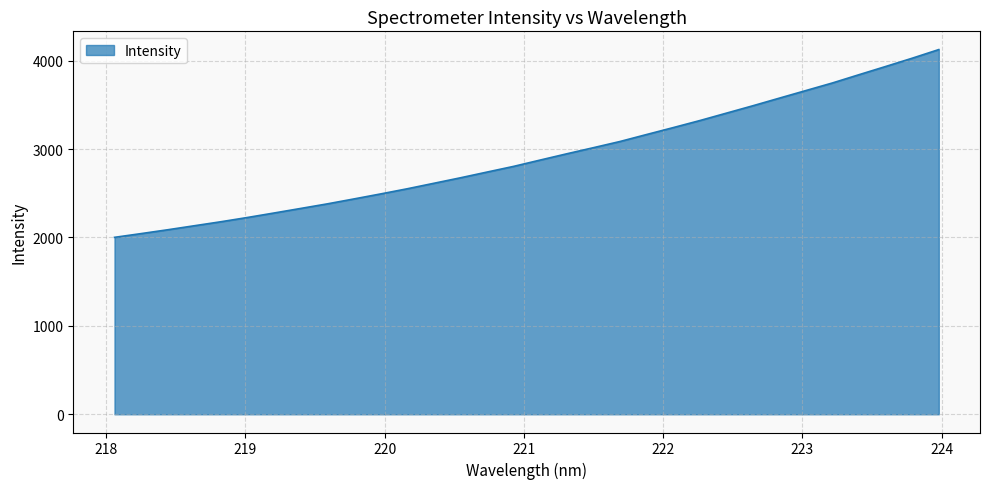

What is the minimum value shown in the chart?

2001.5